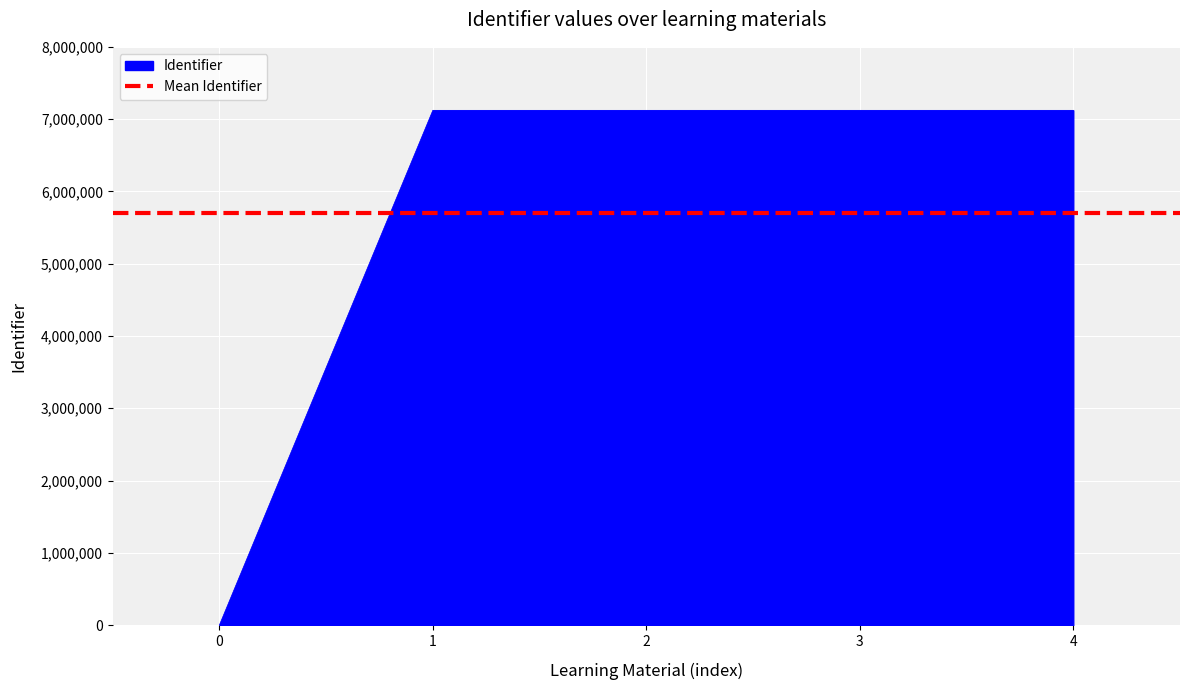

The Identifier series shows -2725191 at 0. True or false?

False